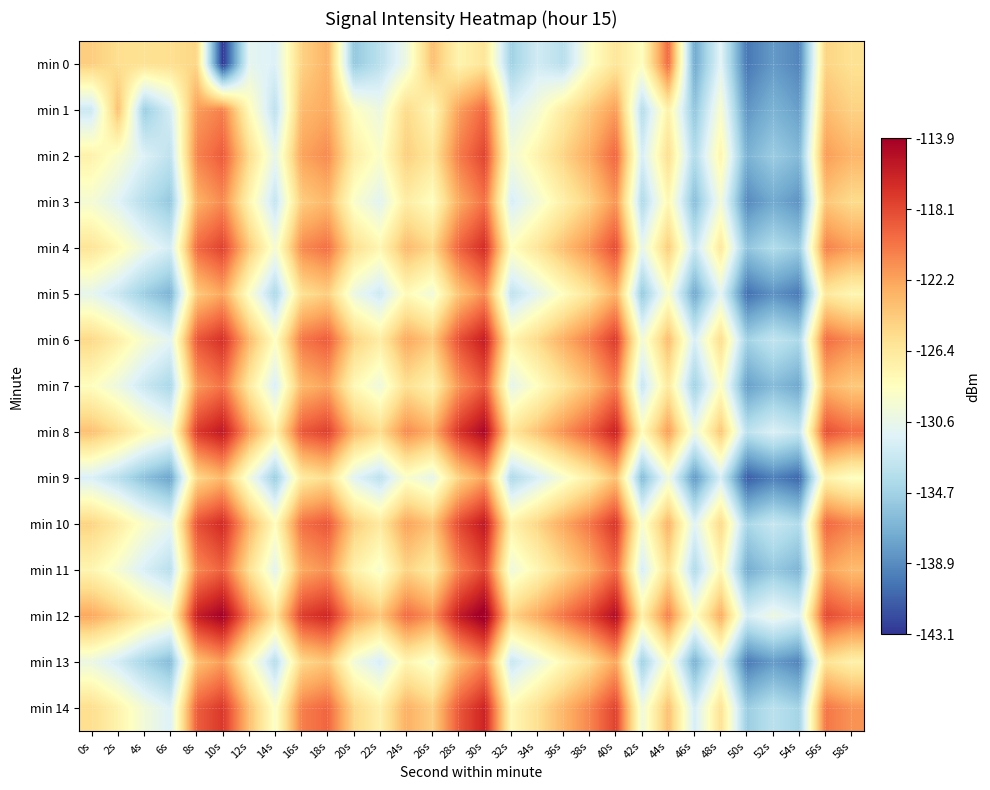

What is the total value across all series at 42s?

-1974.7